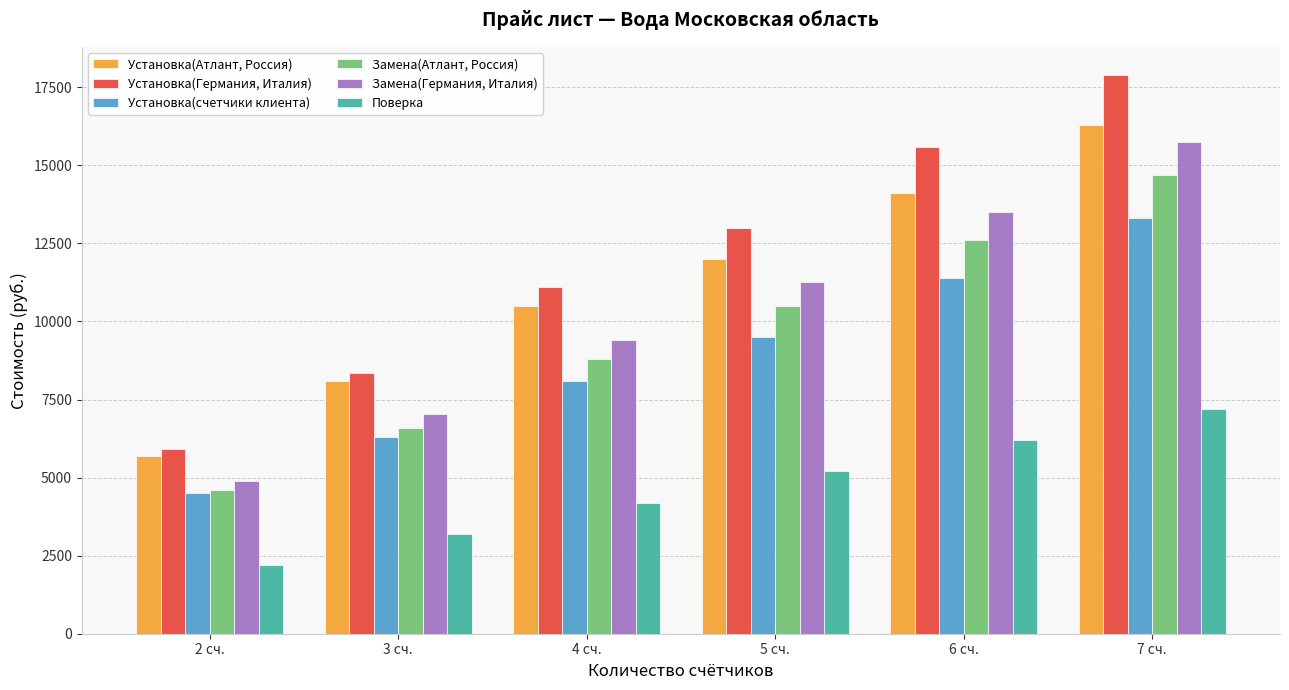

What is the difference between the maximum and minimum values in the Установка(Атлант, Россия) series?

10600